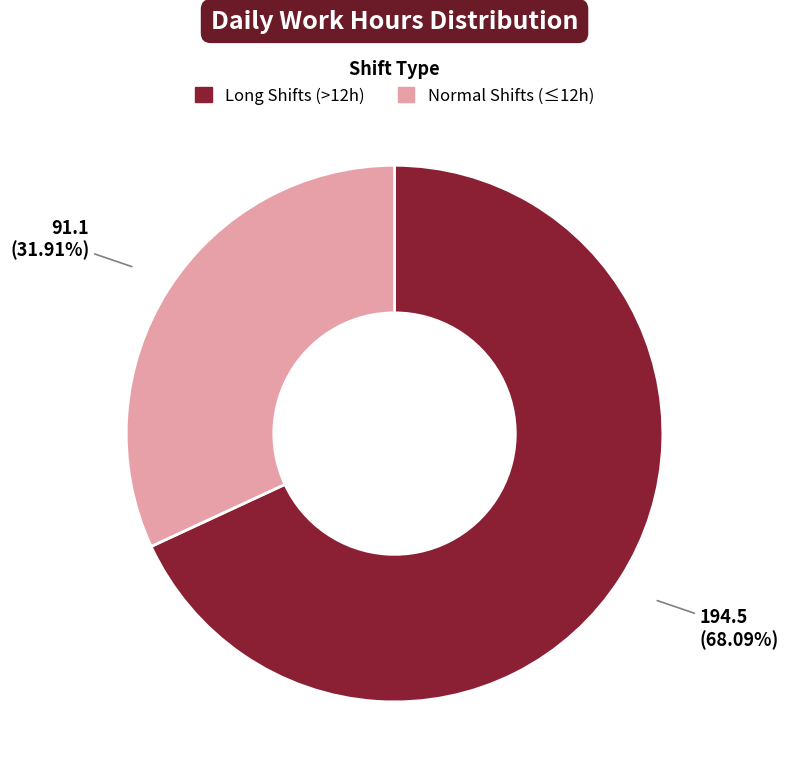

Does any single category account for the majority?

Yes